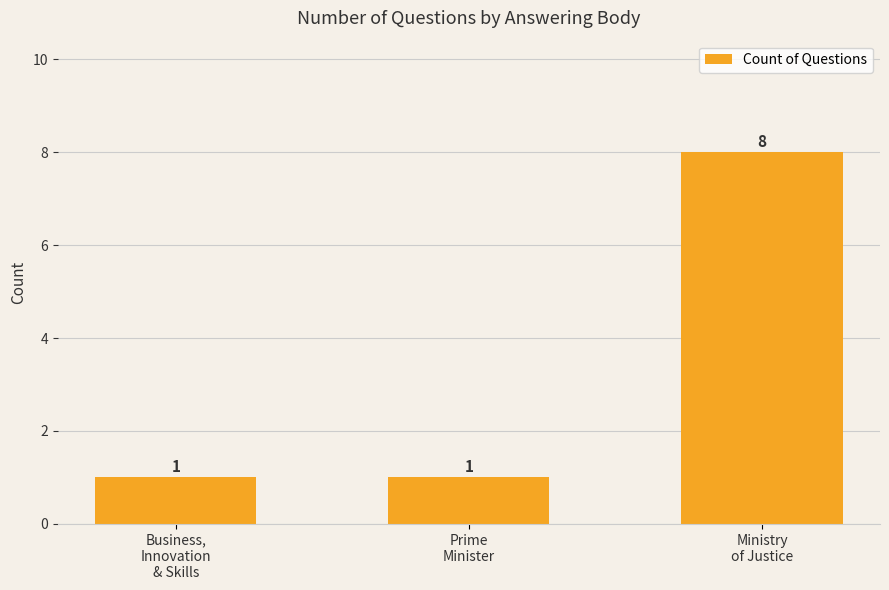

What is the ratio of the value at Ministry
of Justice to the value at Business,
Innovation
& Skills?

8.0